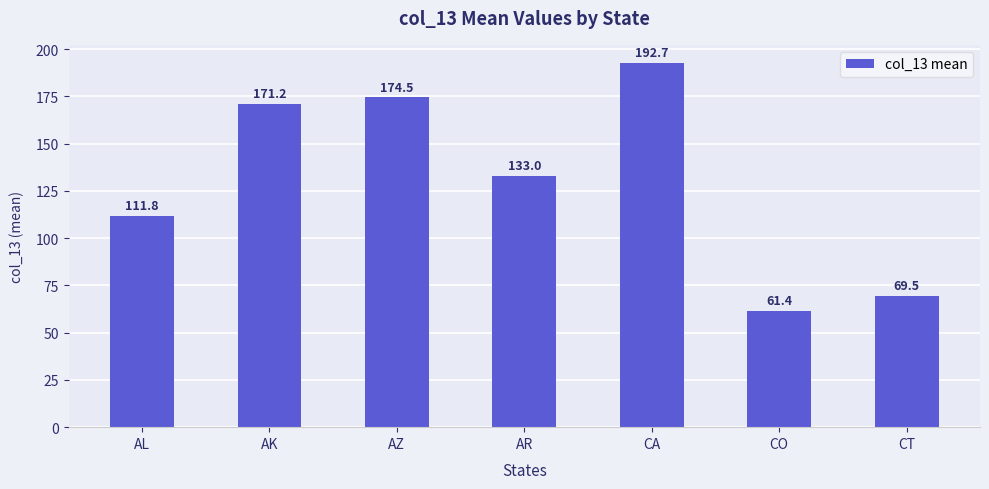

Which category has the lowest value across all series?

CO